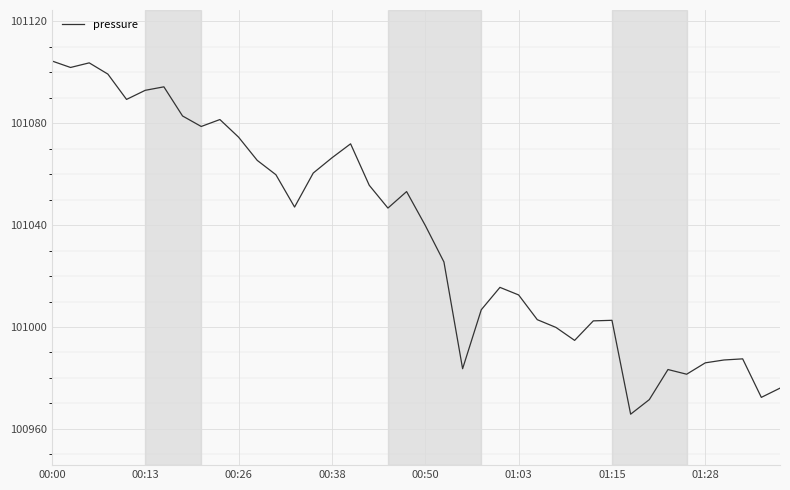

What is the minimum value shown in the chart?

100965.8